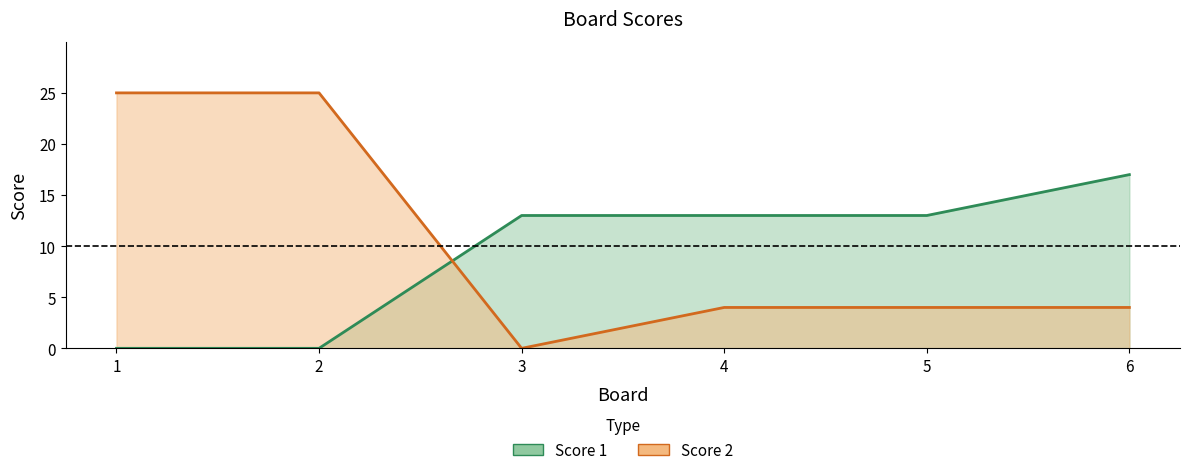

What is the value of the Score 1 point at the 4th from the left?

13